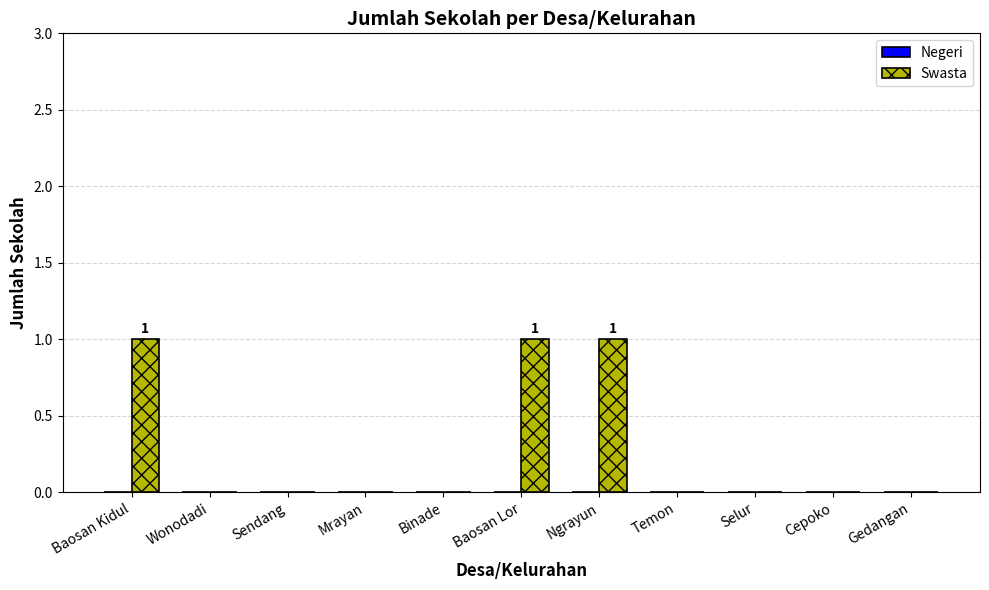

Reading right to left, extract all data points from this chart.

Gedangan=0	Cepoko=0	Selur=0	Temon=0	Ngrayun=1	Baosan Lor=1	Binade=0	Mrayan=0	Sendang=0	Wonodadi=0	Baosan Kidul=1